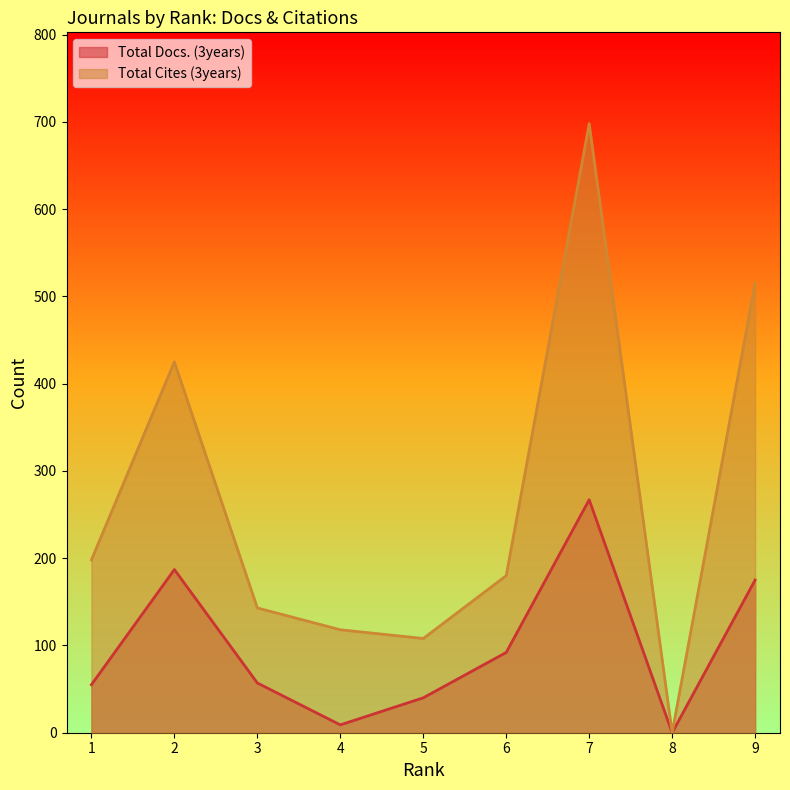

What is the total value across all series at 5?

148